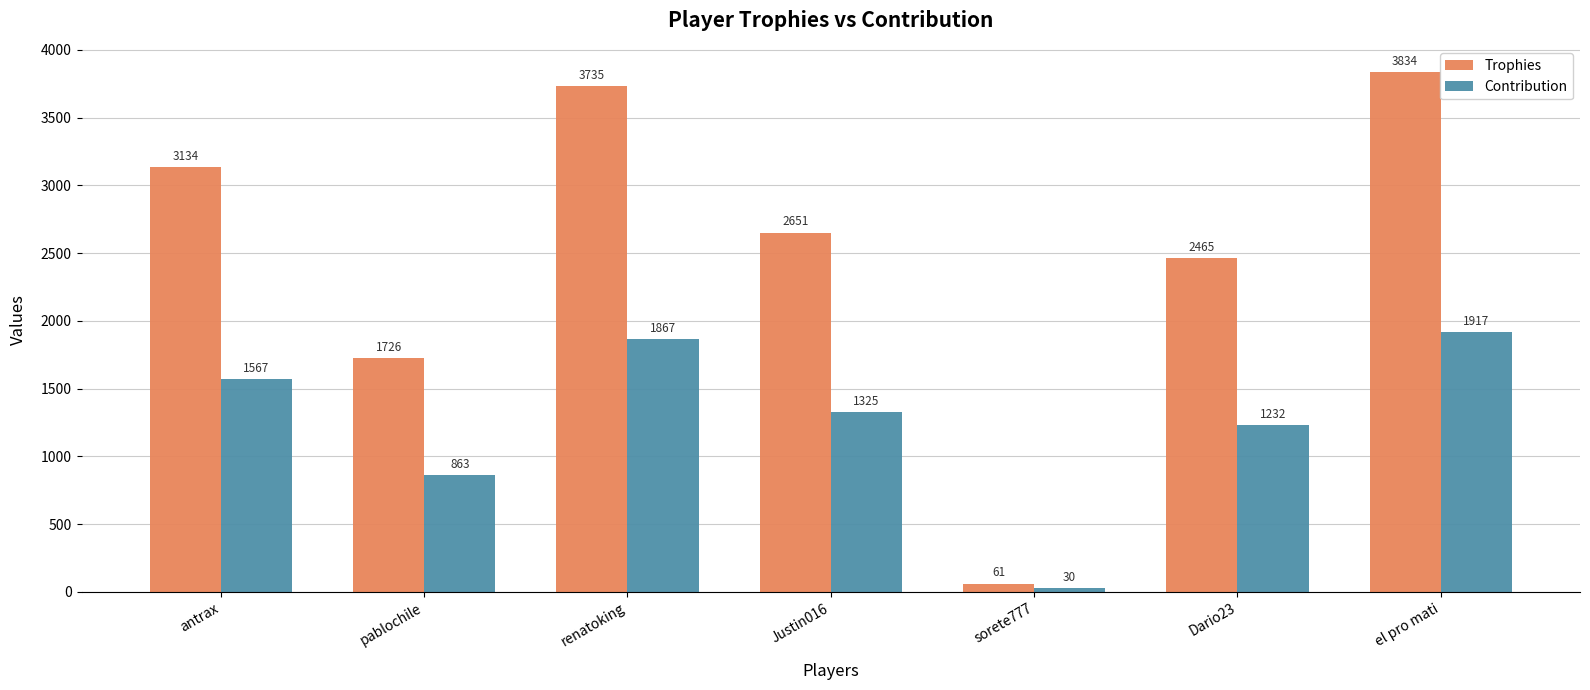

Is the value of Contribution at pablochile greater than the value of Trophies at Justin016?

No